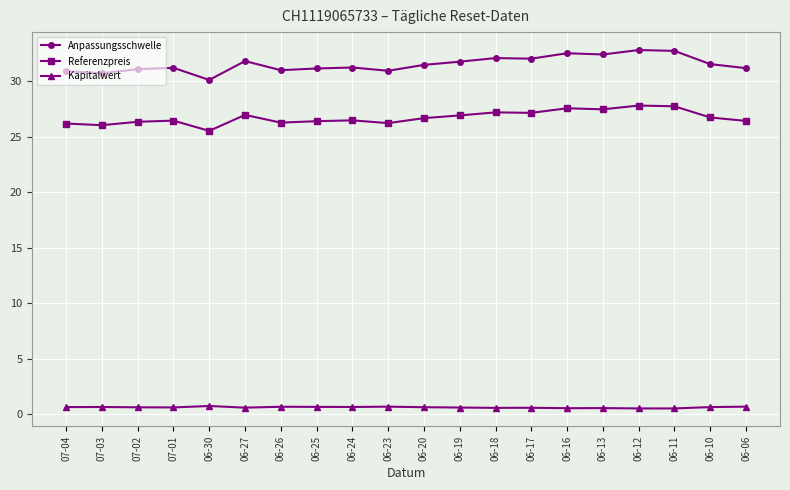

Where does the Referenzpreis series first go above 26?

07-04